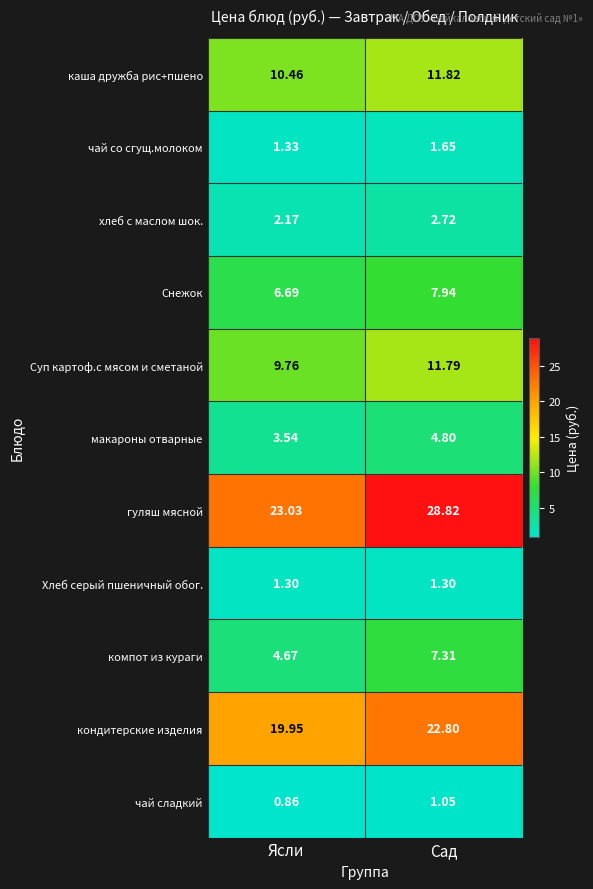

At Сад, list the series in order from largest to smallest.

гуляш мясной, кондитерские изделия, каша дружба рис+пшено, Суп картоф.с мясом и сметаной, Снежок, компот из кураги, макароны отварные, хлеб с маслом шок., чай со сгущ.молоком, Хлеб серый пшеничный обог., чай сладкий